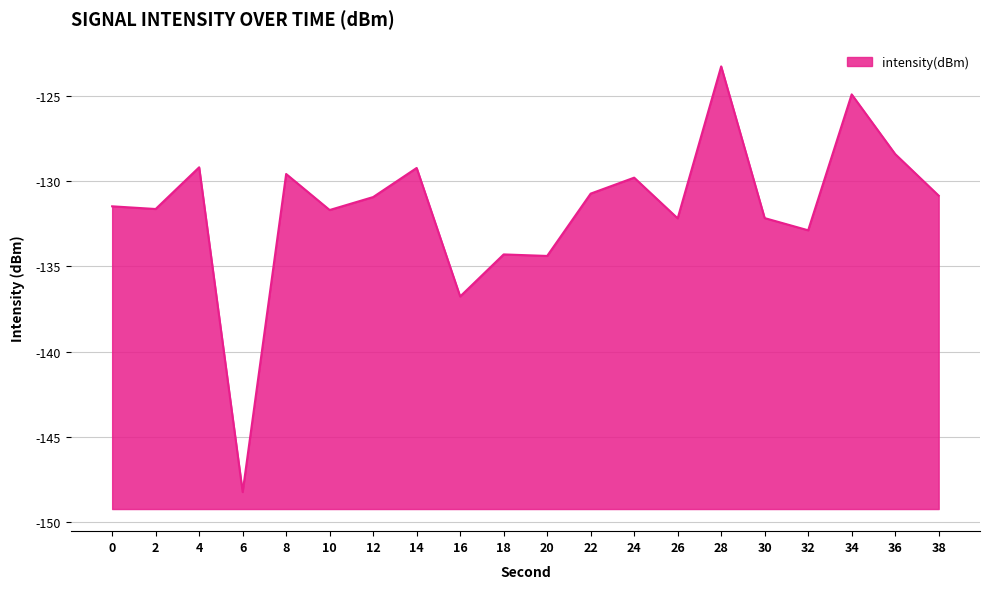

How many data points does each series have?

20